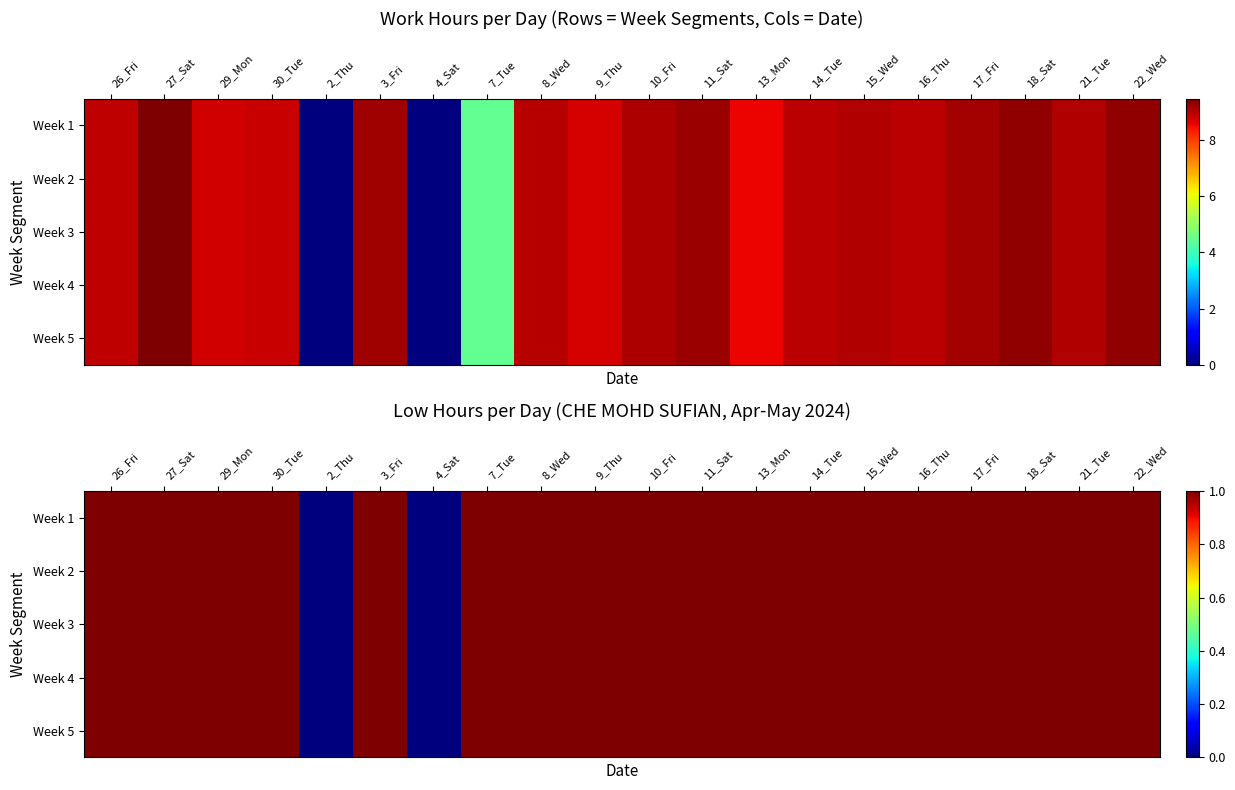

Between 30_Tue and 18_Sat, which series saw the biggest shift?

Week 1